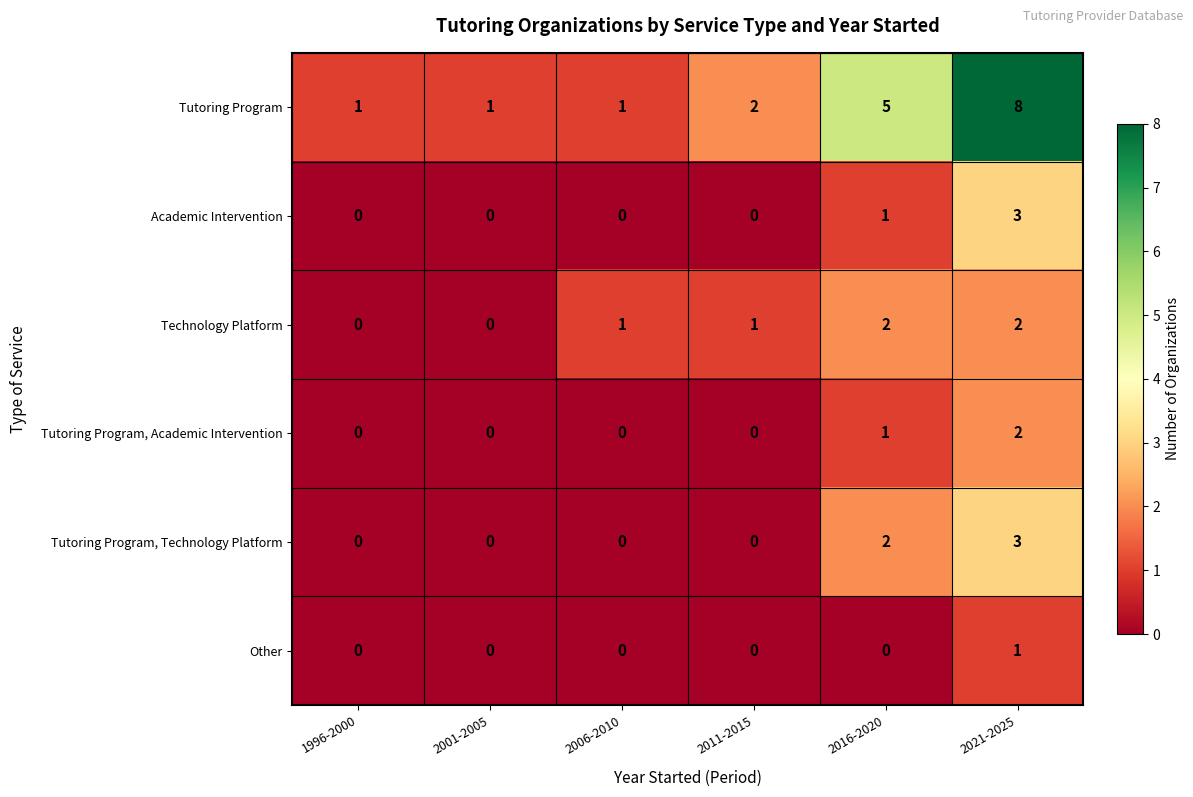

Which label corresponds to the largest value in the chart?

2021-2025